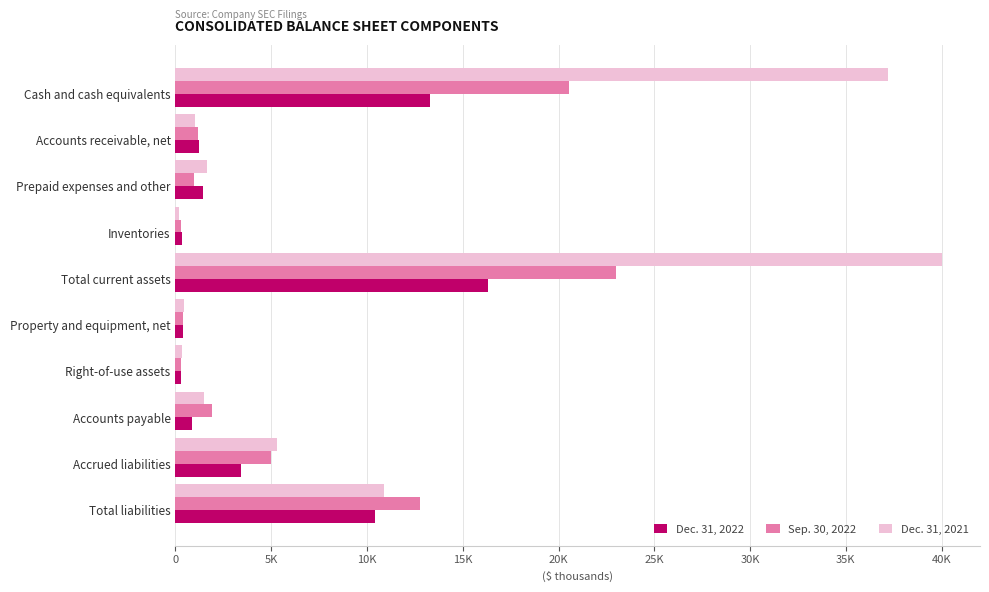

Does the chart contain stacked bars?

No